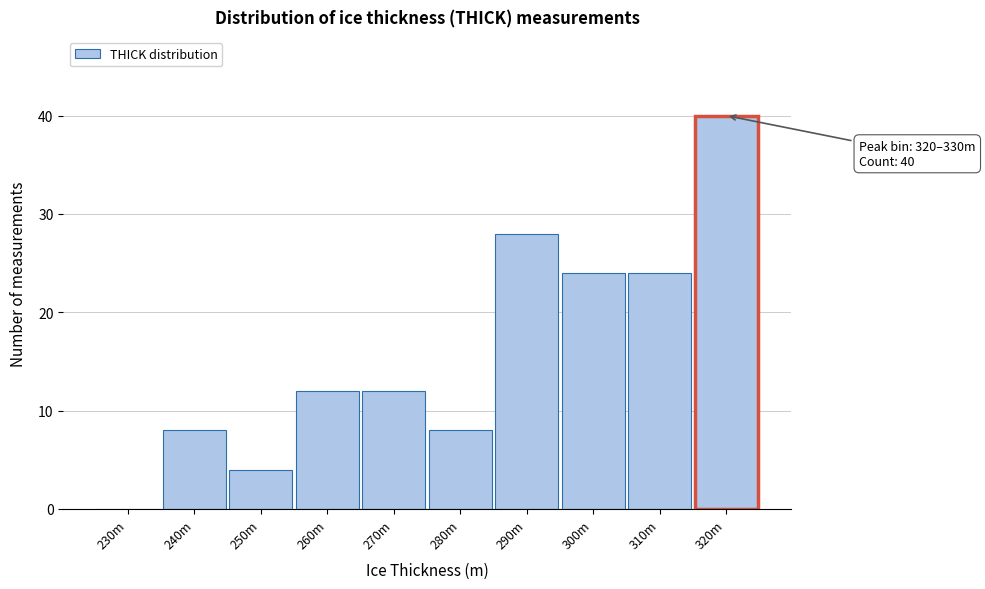

Reading left to right, what are all the values shown in this chart?

230m=0	240m=8	250m=4	260m=12	270m=12	280m=8	290m=28	300m=24	310m=24	320m=40